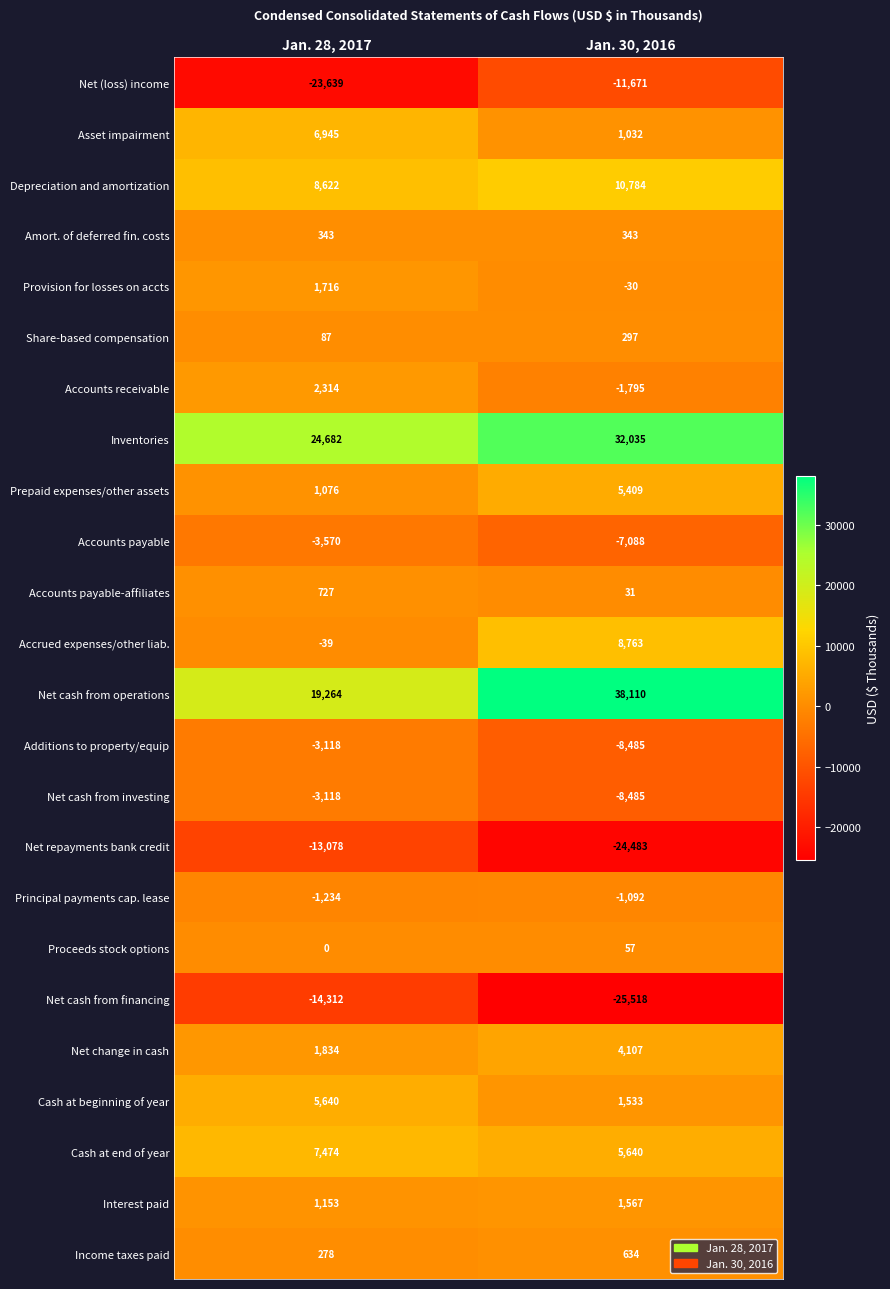

What value does the Cash at beginning of year series have at Jan. 28, 2017?

5640